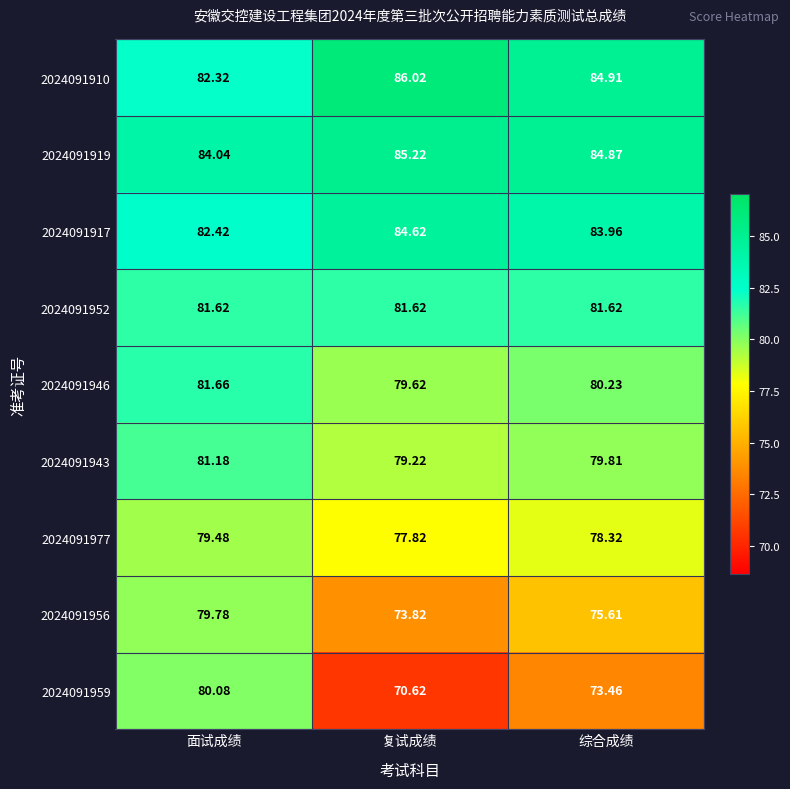

At which label is 2024091959 closest to 75?

综合成绩